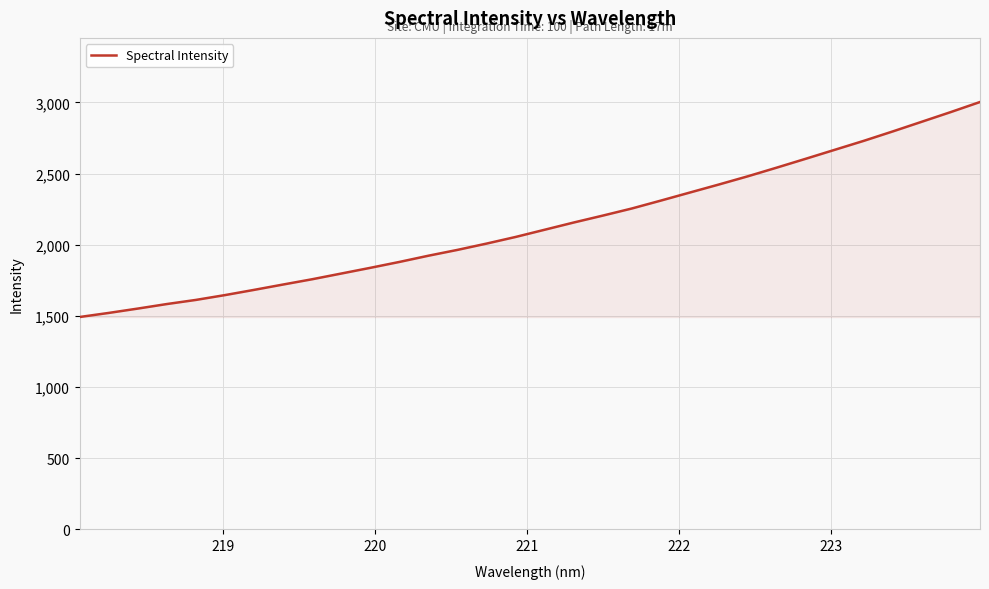

What is the minimum value shown in the chart?

1492.2